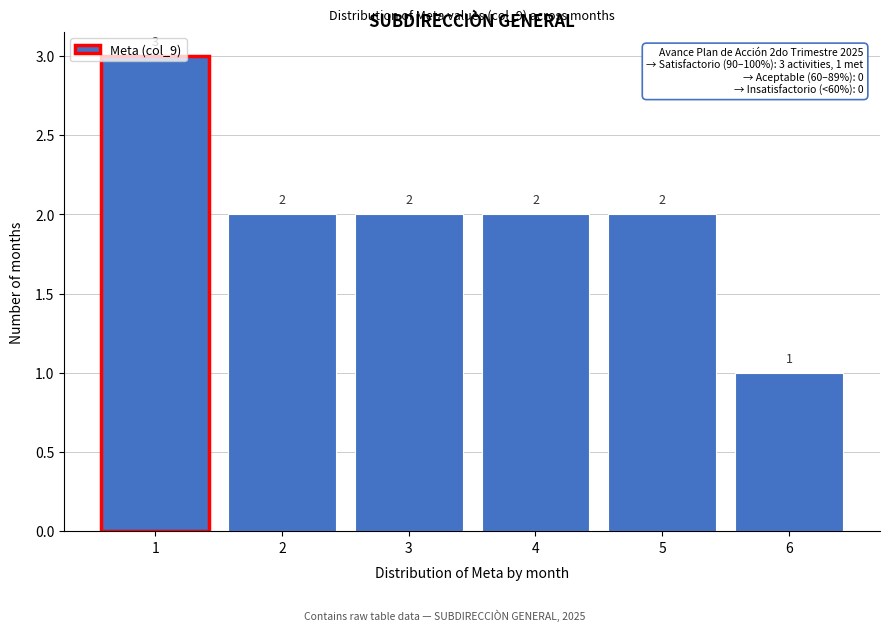

Reading left to right, list every bar in this chart as the range it spans on the x-axis followed by its height.

0.5 to 1.5: 3
1.5 to 2.5: 2
2.5 to 3.5: 2
3.5 to 4.5: 2
4.5 to 5.5: 2
5.5 to 6.5: 1